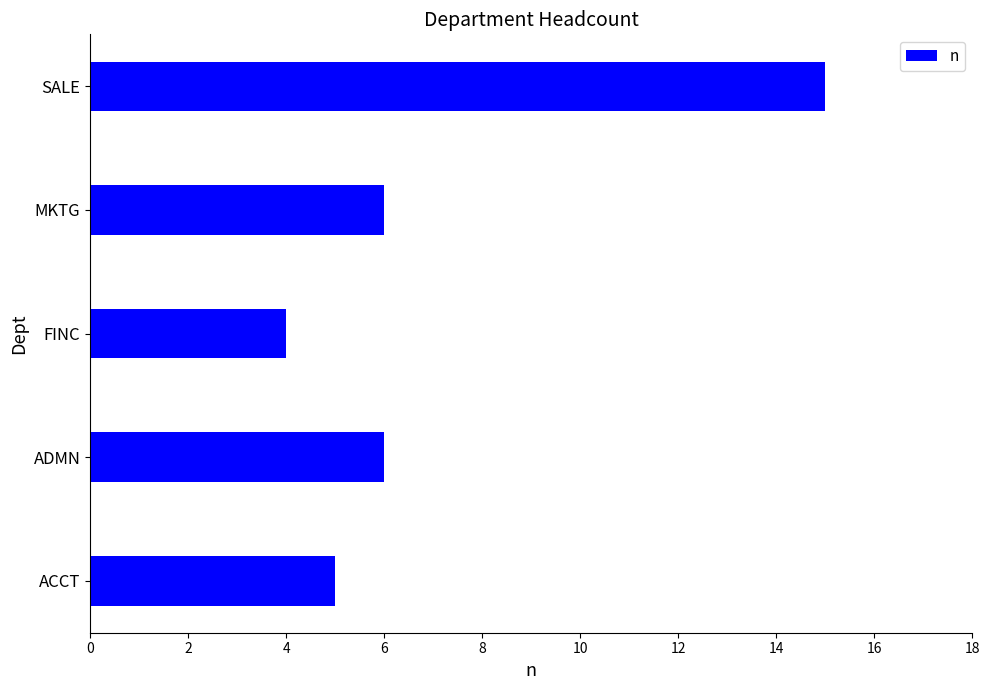

What value does the data have at ADMN?

6